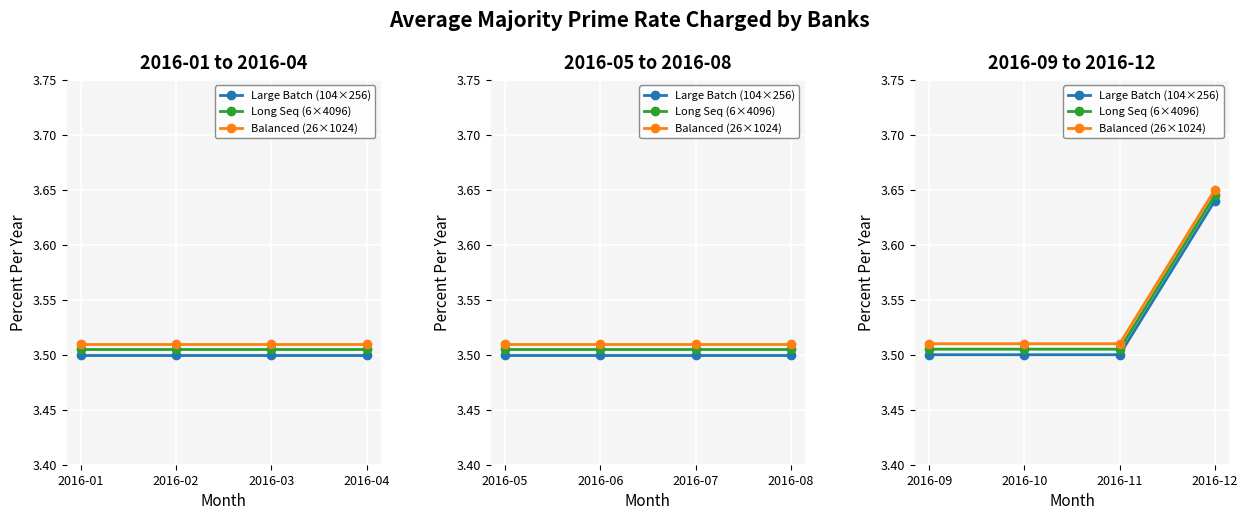

True or false: Long Seq (6×4096) and Large Batch (104×256) cross at least once.

False